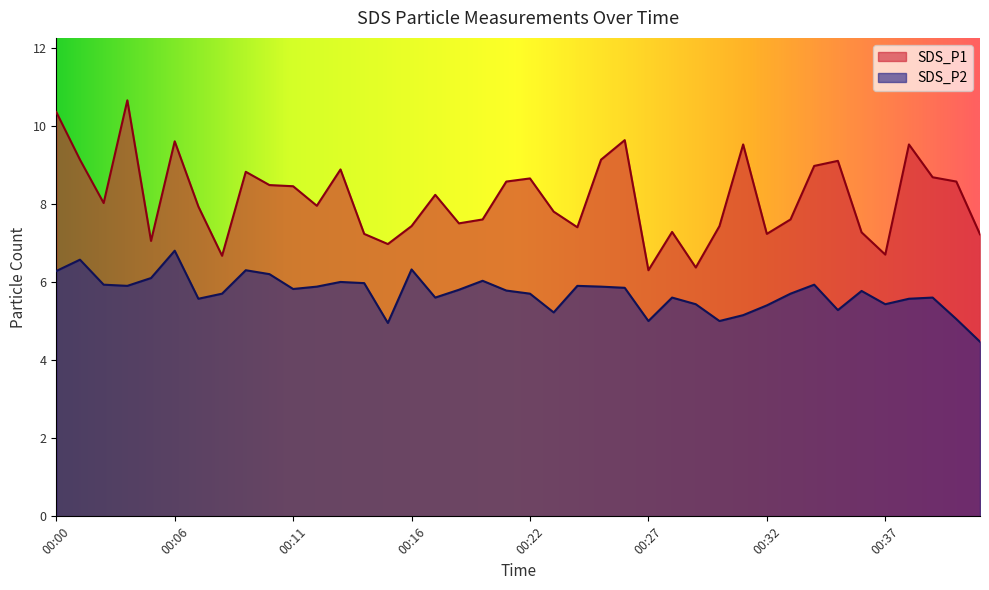

What is the difference between the maximum and minimum values in the SDS_P2 series?

2.3